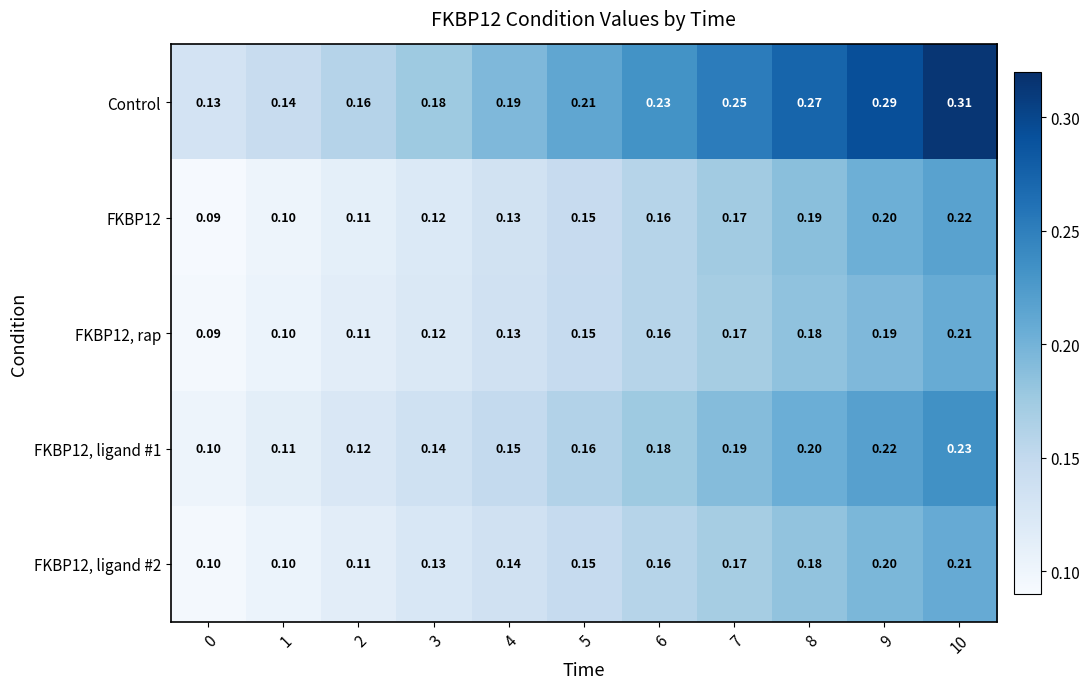

Between 1 and 3, which series saw the biggest shift?

Control